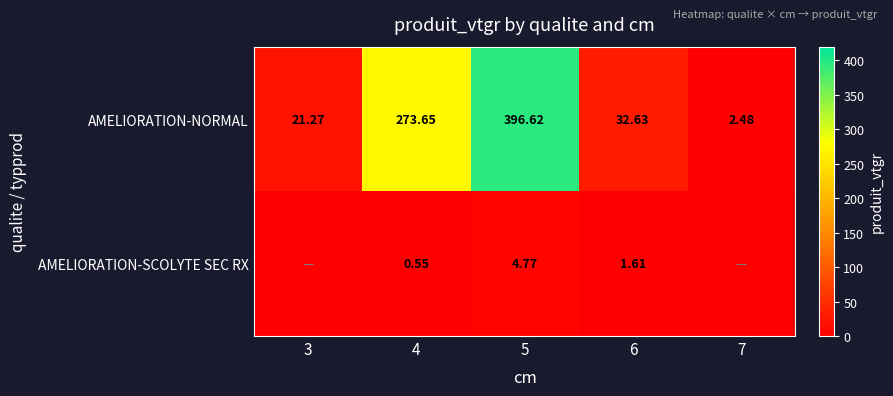

Between 5 and 6, which series saw the biggest shift?

AMELIORATION-NORMAL